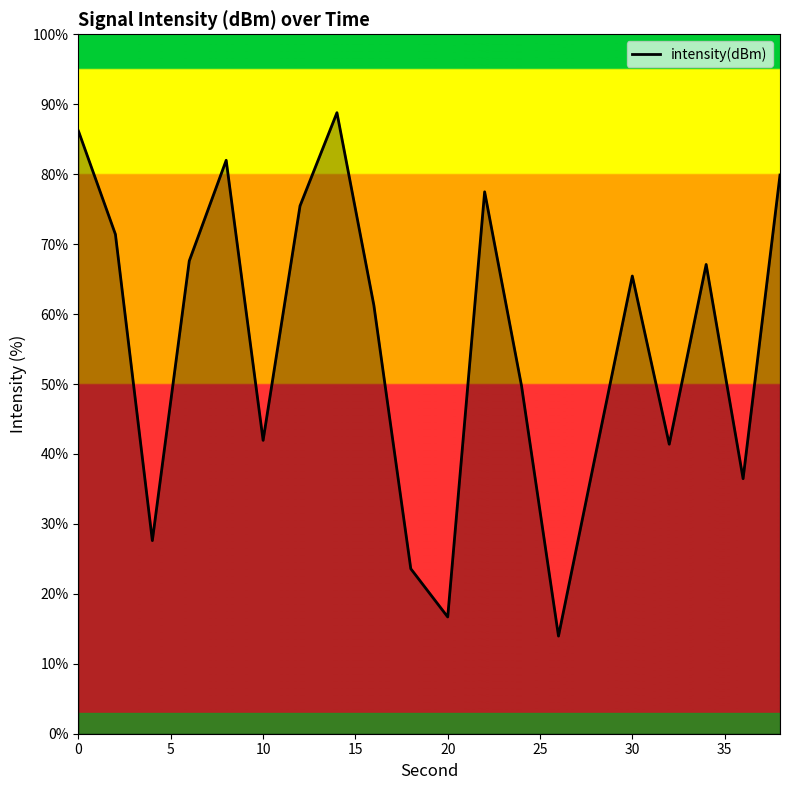

Reading left to right, extract all data points from this chart.

86.2	71.4	27.6	67.6	82.0	41.9	75.5	88.8	61.3	23.6	16.7	77.5	49.7	14.0	39.8	65.4	41.4	67.1	36.5	79.9